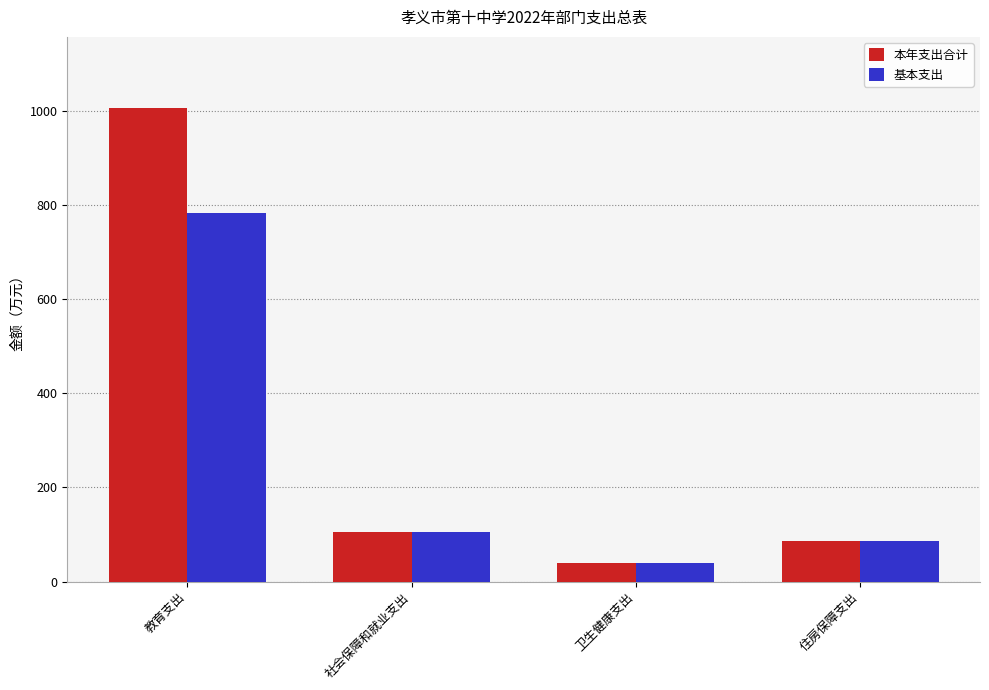

How many bars are there in total?

8